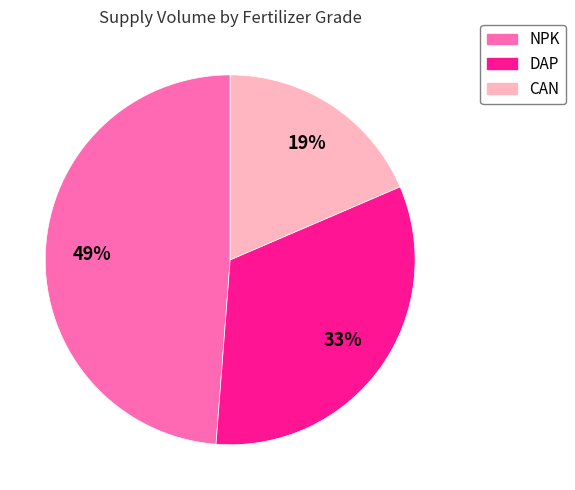

Is there any slice that represents more than half of the pie?

No